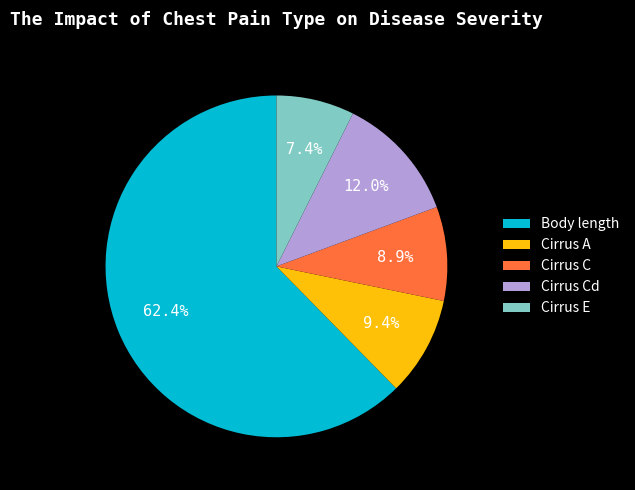

Do Cirrus E and Cirrus A together represent more than half of the pie?

No